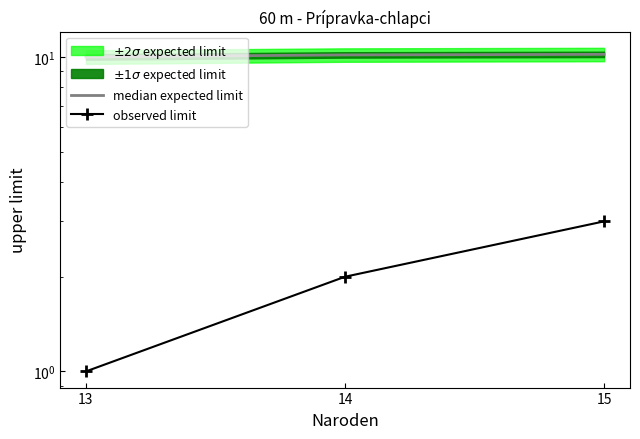

What is the value of the observed limit point at the 1st from the left?

1.0